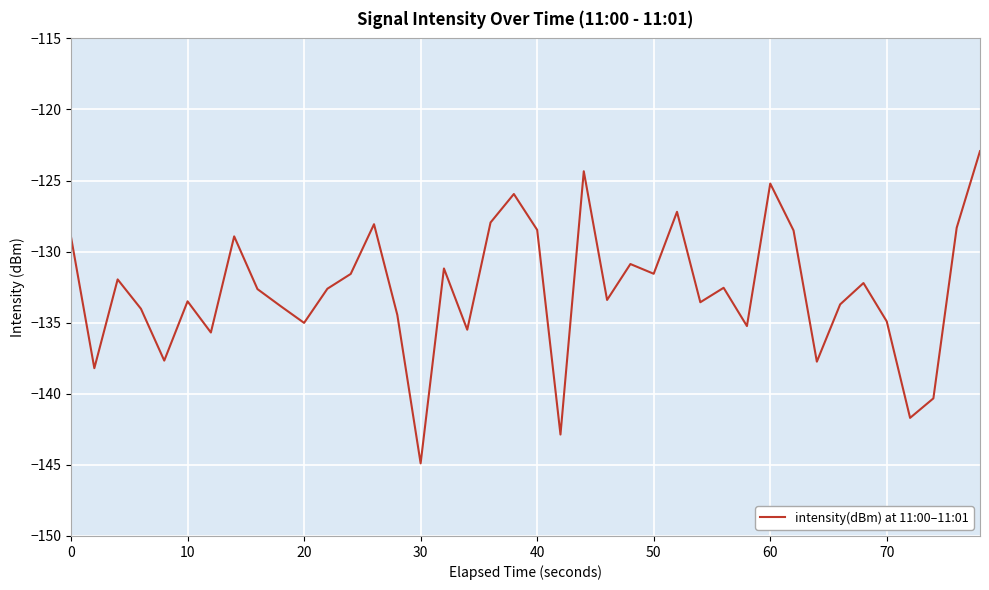

What is the minimum value shown in the chart?

-144.9